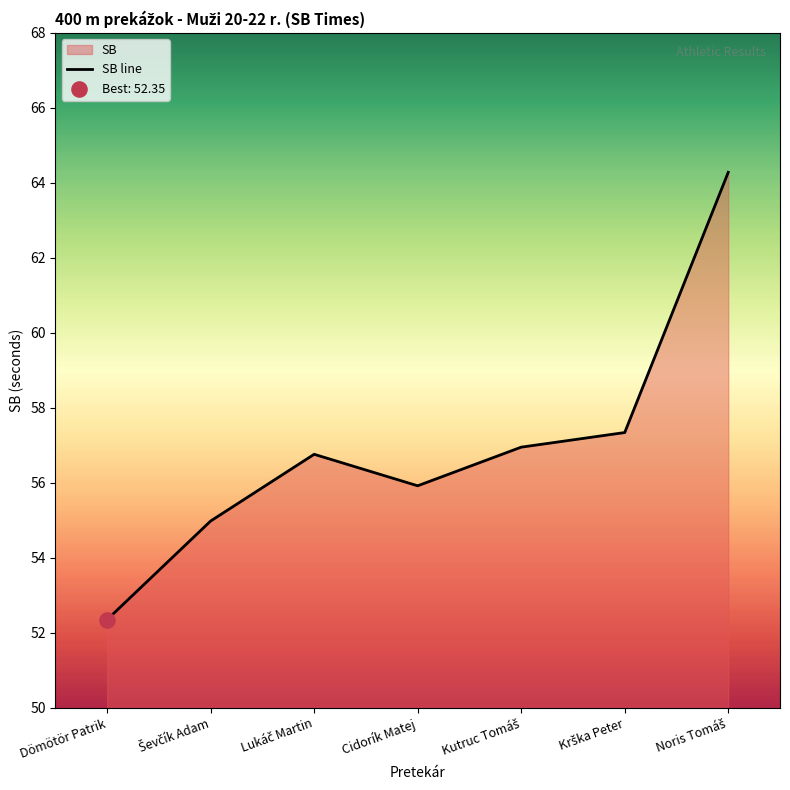

Which has a higher value, Kutruc Tomáš or Cidorík Matej?

Kutruc Tomáš